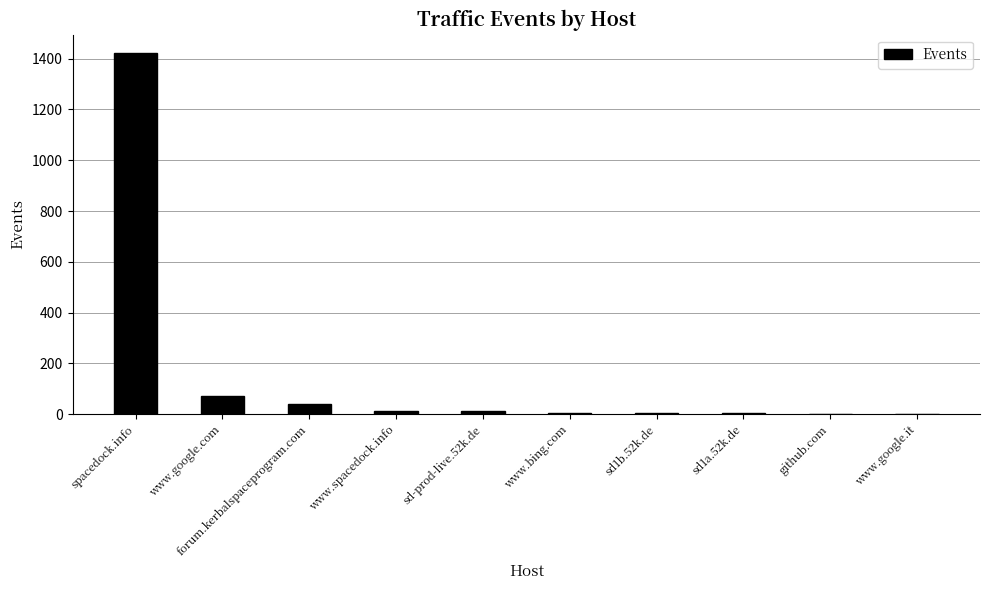

Which has a higher value, spacedock.info or www.spacedock.info?

spacedock.info